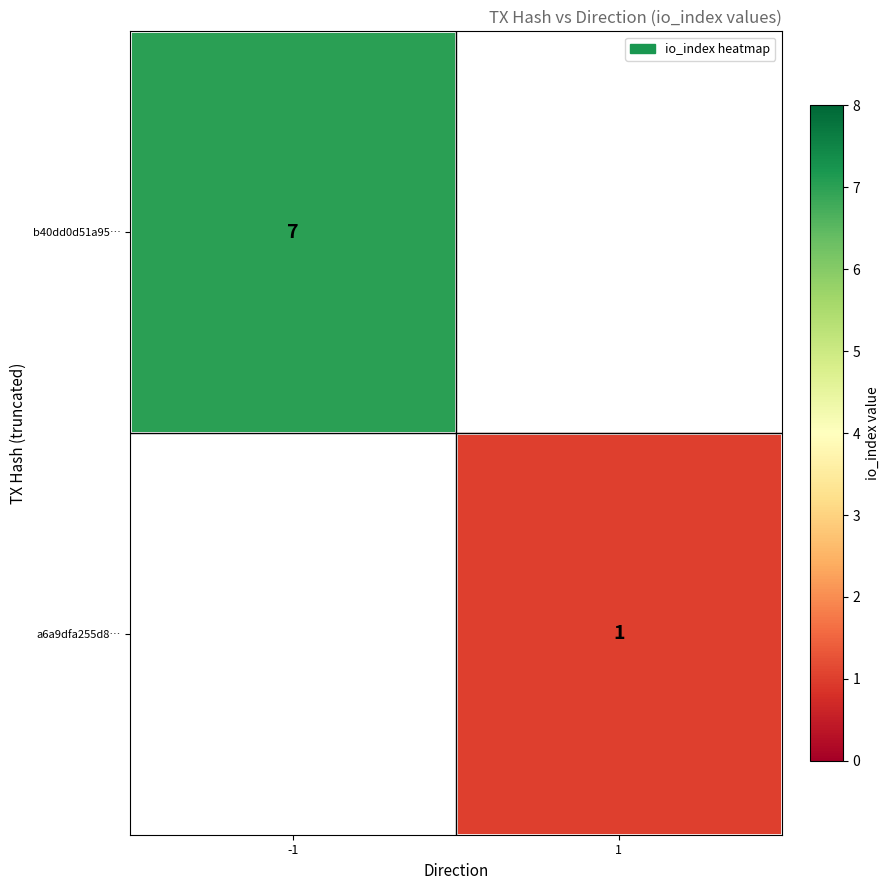

The b40dd0d51a95… series shows 7 at -1. True or false?

True